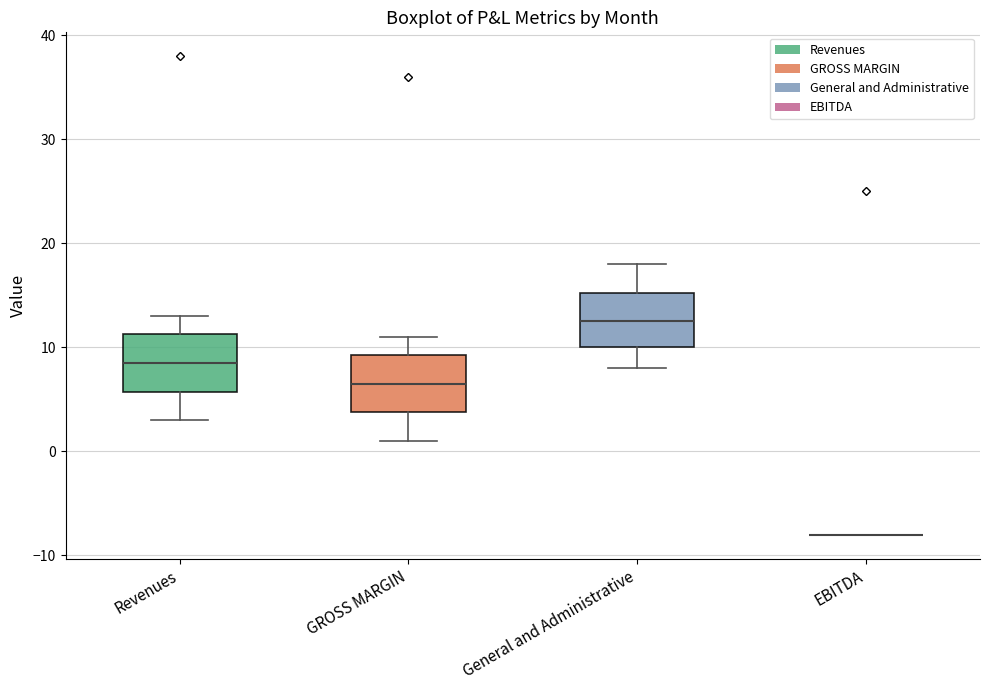

Where is the lower edge of the box for GROSS MARGIN on the y-axis? The values are not printed on the chart, so give them approximately, as read against the axis.

4